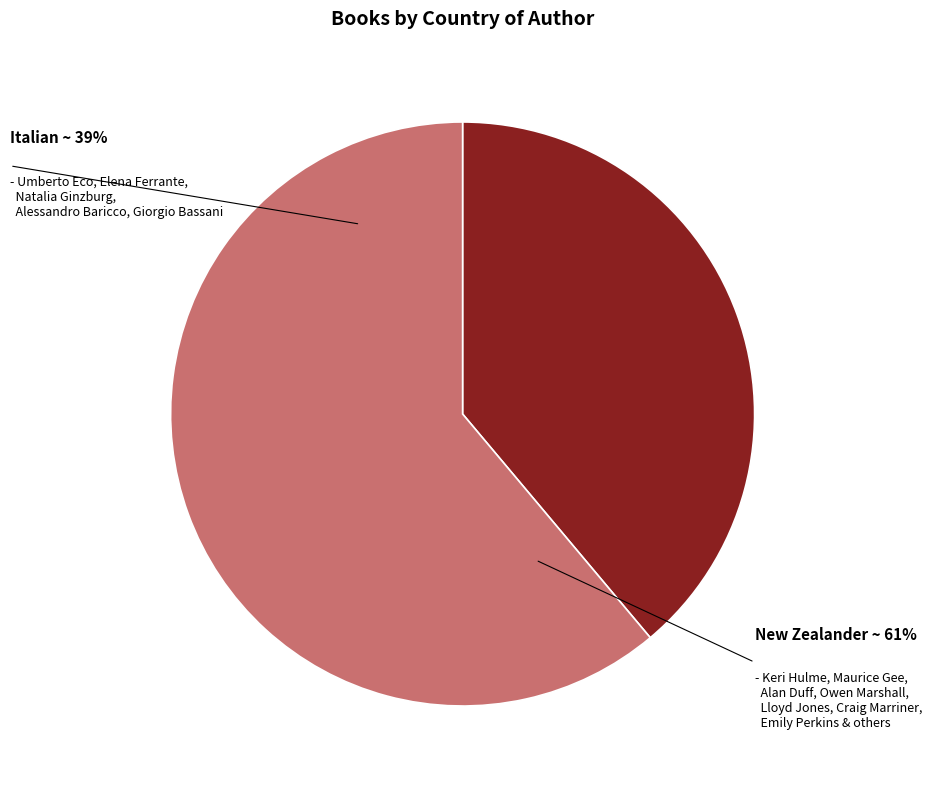

Does Italian account for over 50% of the chart?

No